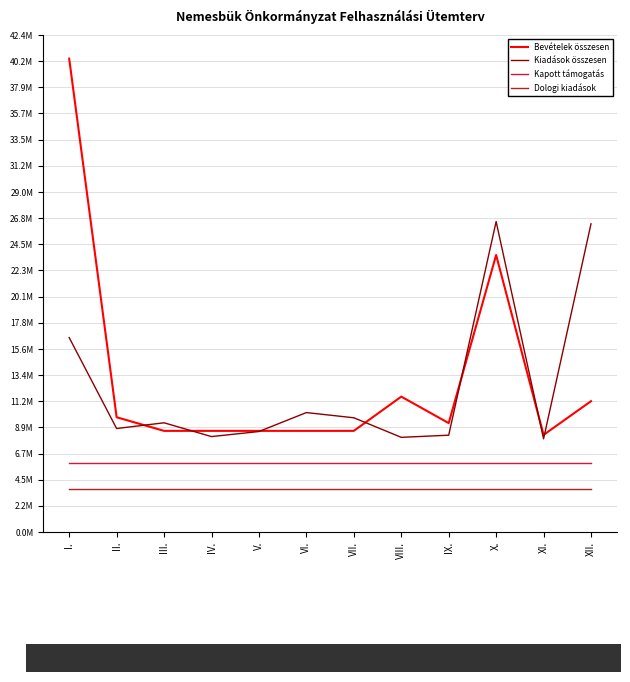

Which category has the lowest value in the Dologi kiadások series?

I.